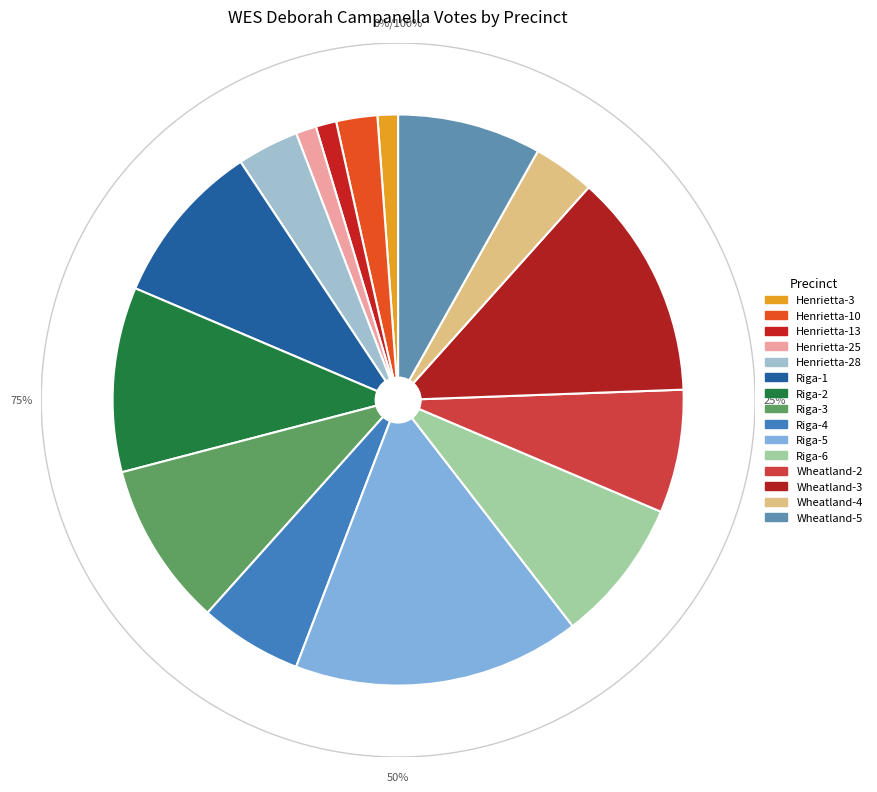

Is it true that Henrietta-28 is 1% of the pie?

False